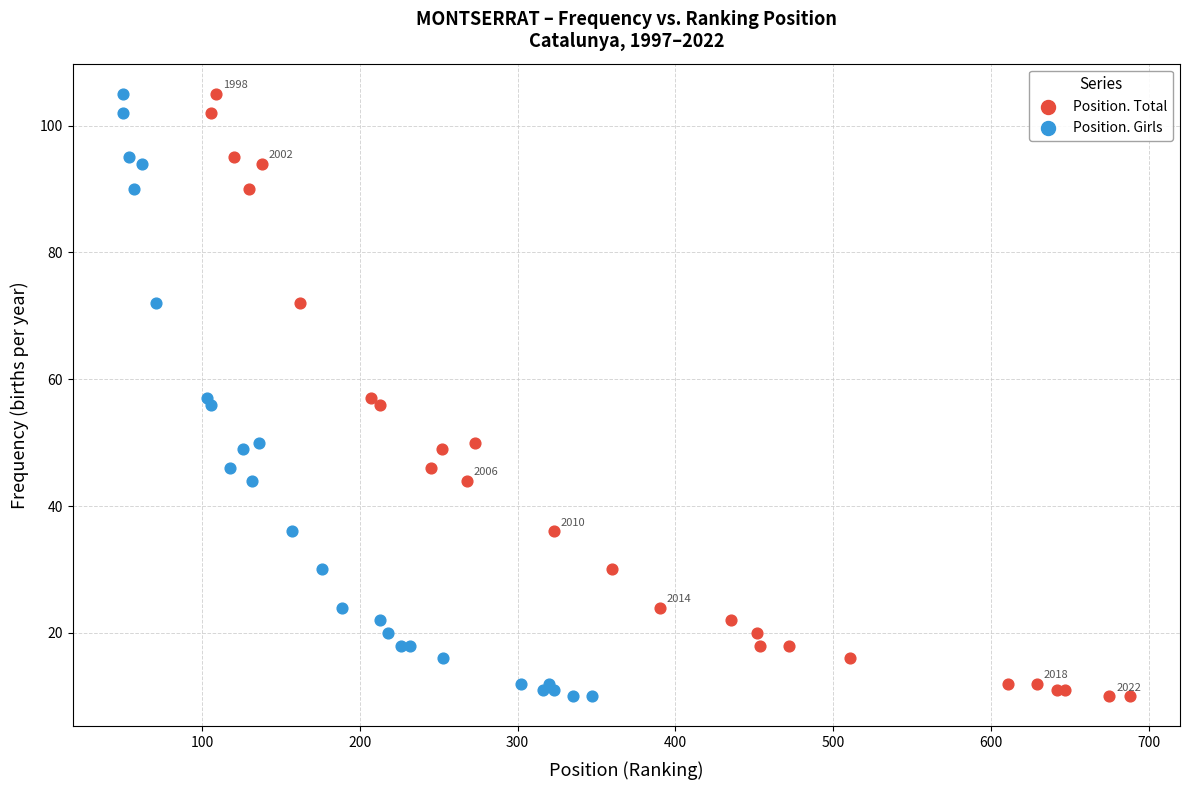

What are all the series names shown in the legend?

Position. Total, Position. Girls